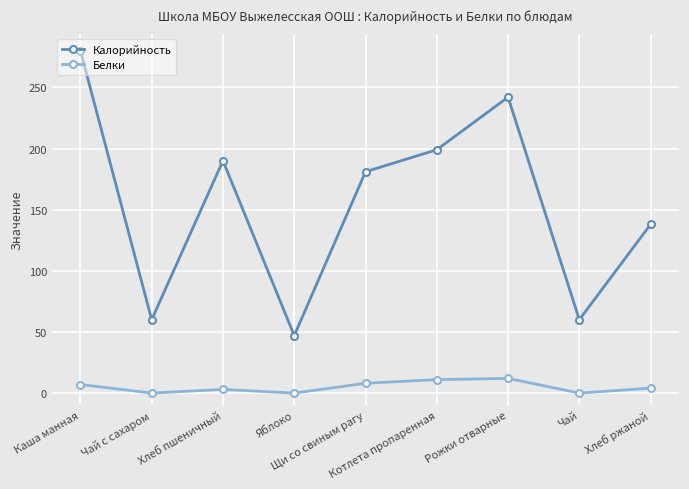

True or false: Калорийность has a value of 85 at Чай.

False